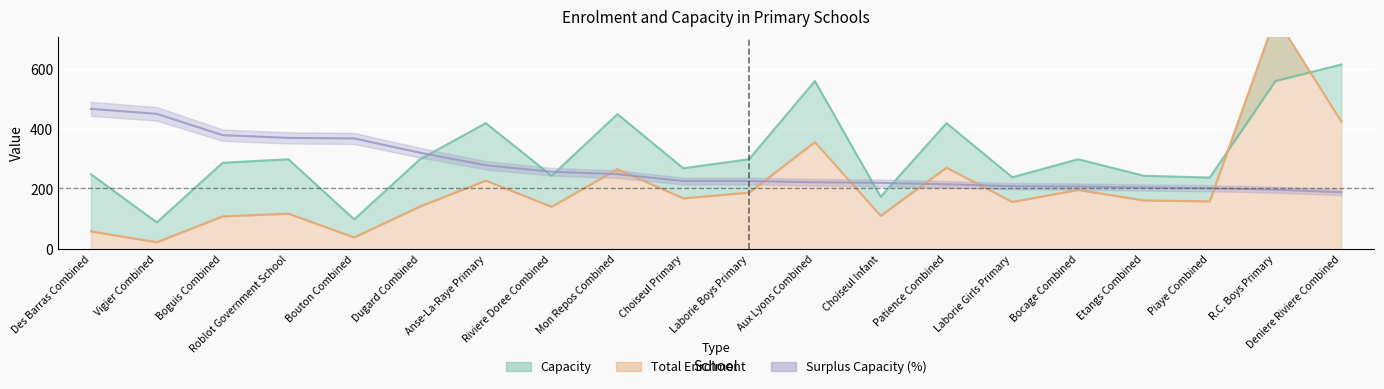

What is the label of the 10th point from the left?

Choiseul Primary